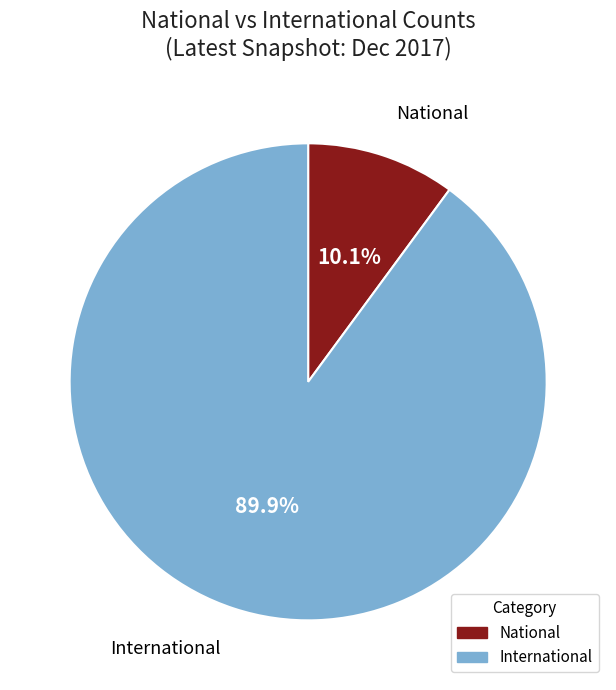

Is there a majority slice in this chart?

Yes